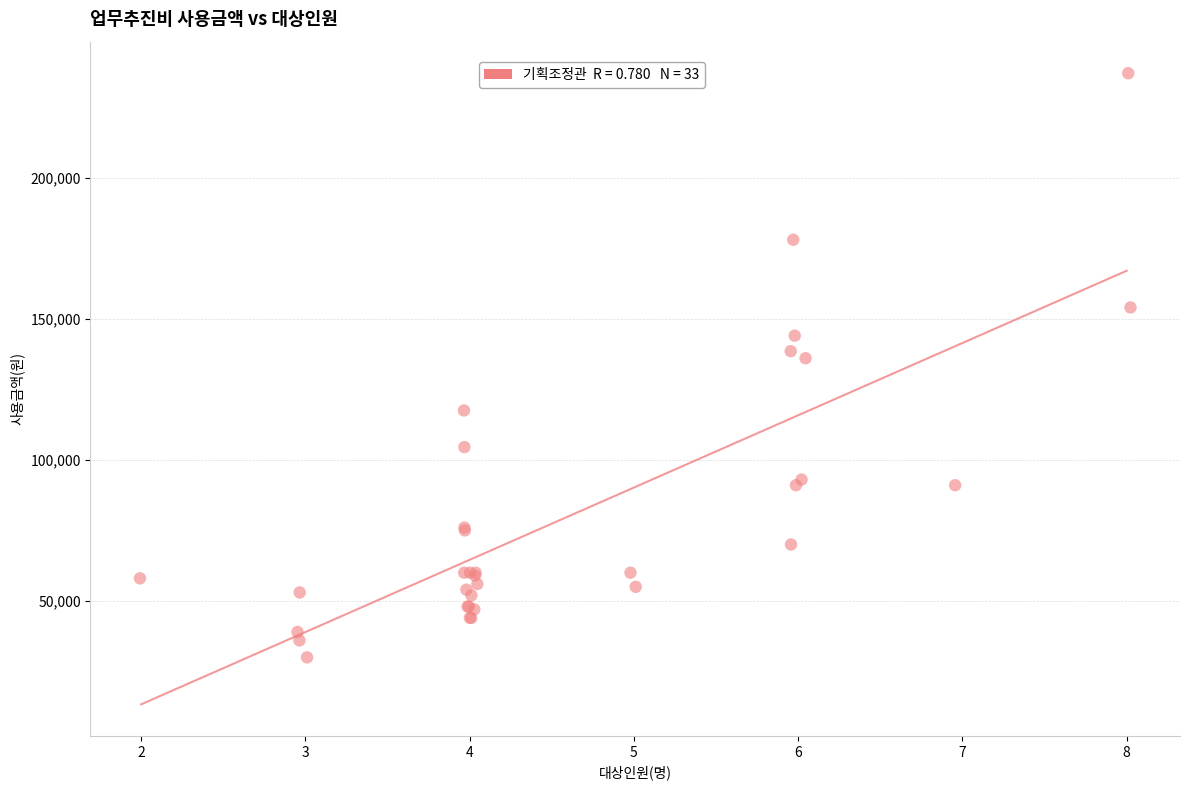

What Y value in the scatter plot is closest to 133500?

136000